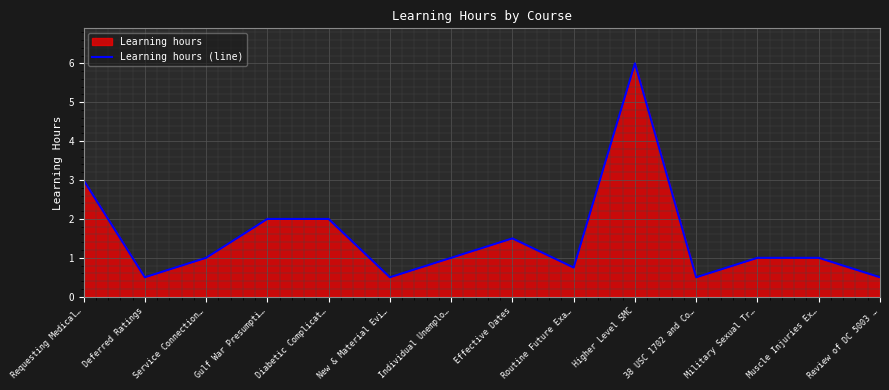

Count the number of categories in the chart.

14